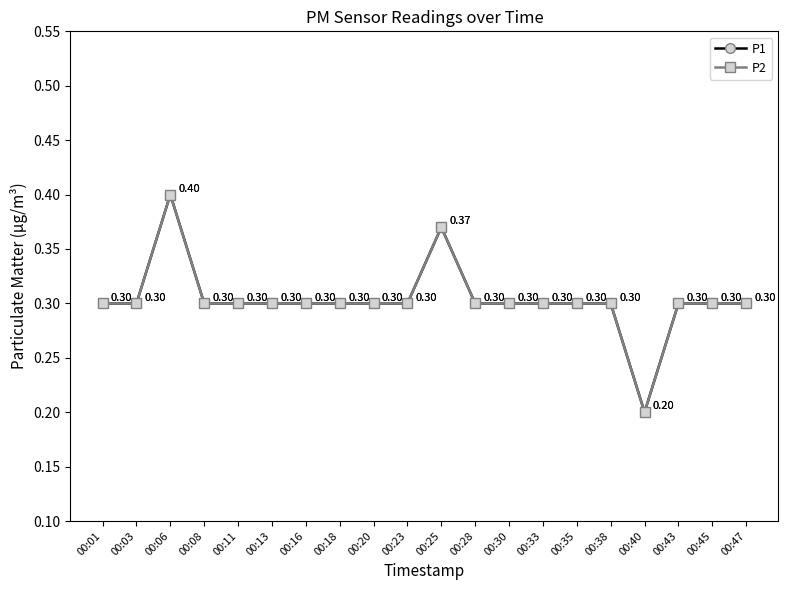

Does the chart have visible grid lines?

No